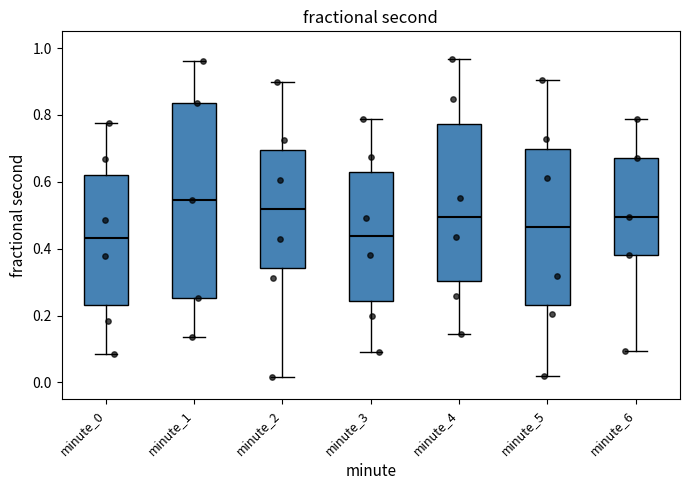

Reading left to right, transcribe this box plot: for each box, give where its median line is, the range the box spans, and where its two whiskers end, as read against the y-axis. The values are not printed on the chart, so give them approximately, as read against the axis.

minute_0: median 0.44, box 0.24 to 0.62, whiskers 0.08 to 0.78
minute_1: median 0.54, box 0.26 to 0.84, whiskers 0.14 to 0.96
minute_2: median 0.52, box 0.34 to 0.70, whiskers 0.02 to 0.90
minute_3: median 0.44, box 0.24 to 0.62, whiskers 0.10 to 0.78
minute_4: median 0.50, box 0.30 to 0.78, whiskers 0.14 to 0.96
minute_5: median 0.46, box 0.24 to 0.70, whiskers 0.02 to 0.90
minute_6: median 0.50, box 0.38 to 0.68, whiskers 0.10 to 0.78